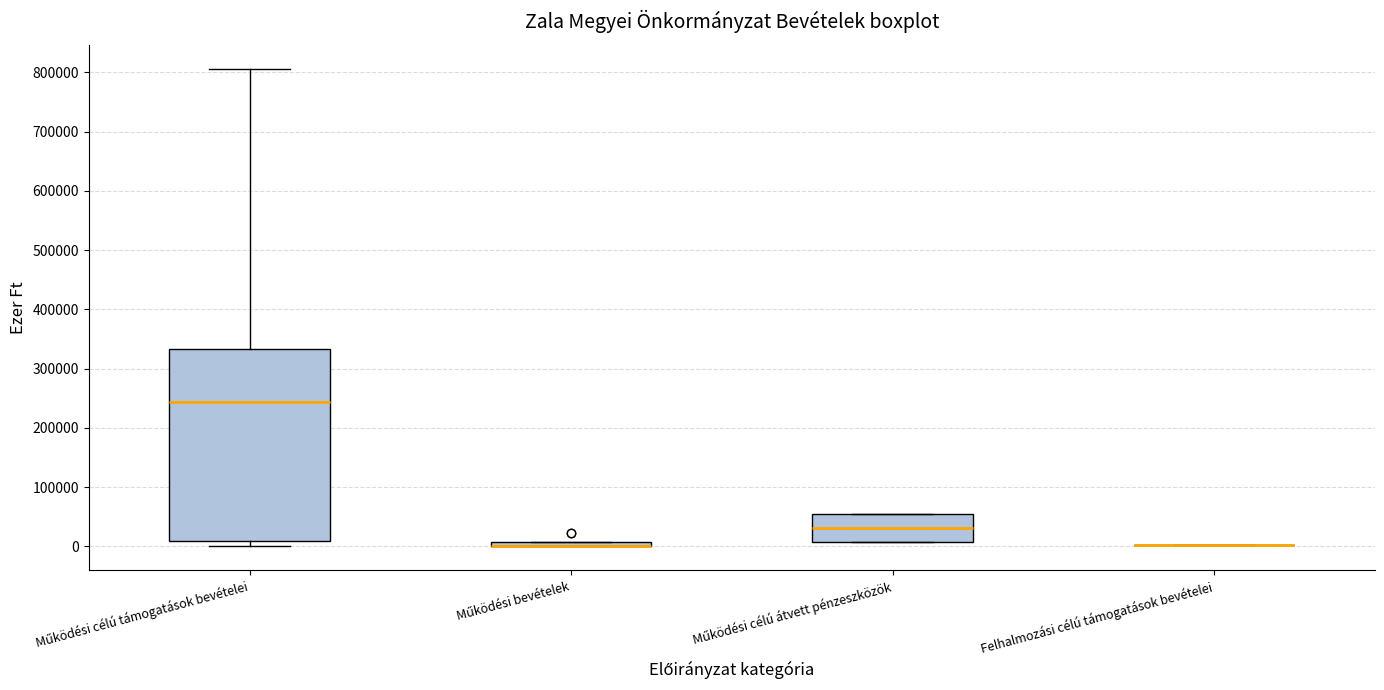

Which box is the tallest, from its lower edge to its upper edge?

Működési célú támogatások bevételei